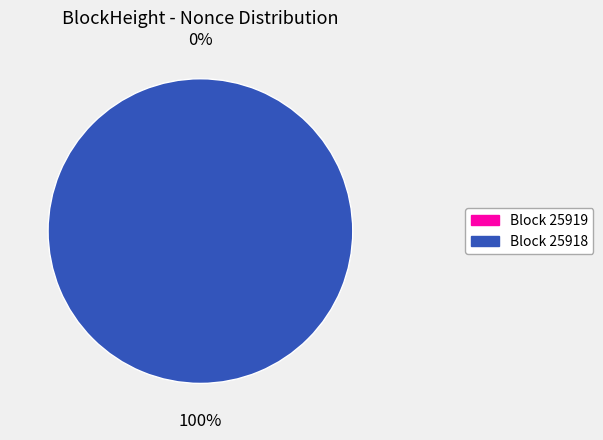

Is there any slice that represents more than half of the pie?

Yes